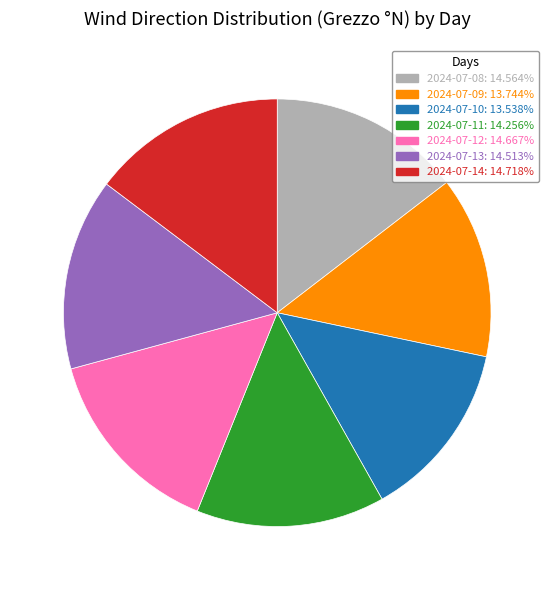

Approximately how many times larger is the value at 2024-07-10 compared to 2024-07-14?

0.9